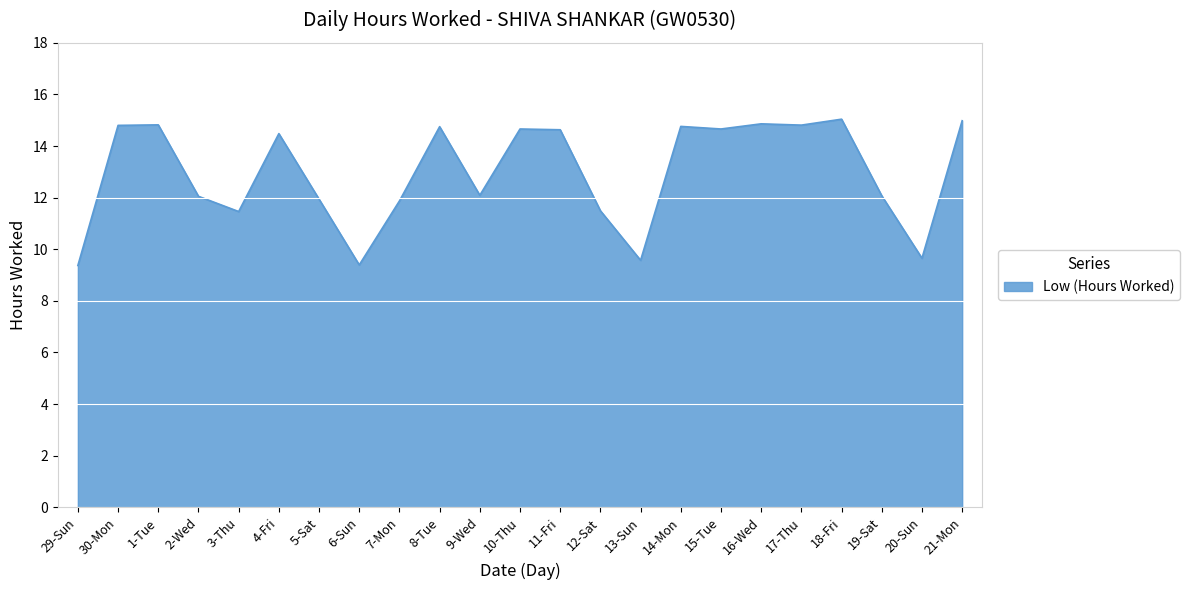

The value at 11-Fri is 14.6. True or false?

True